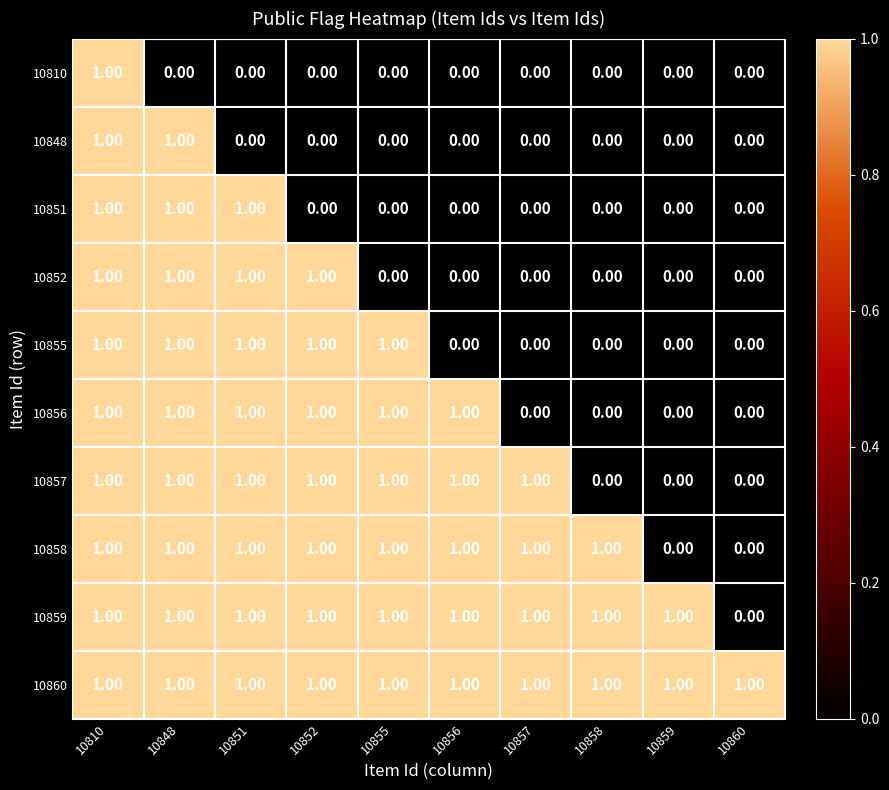

What is the sum of all 10859 values?

9